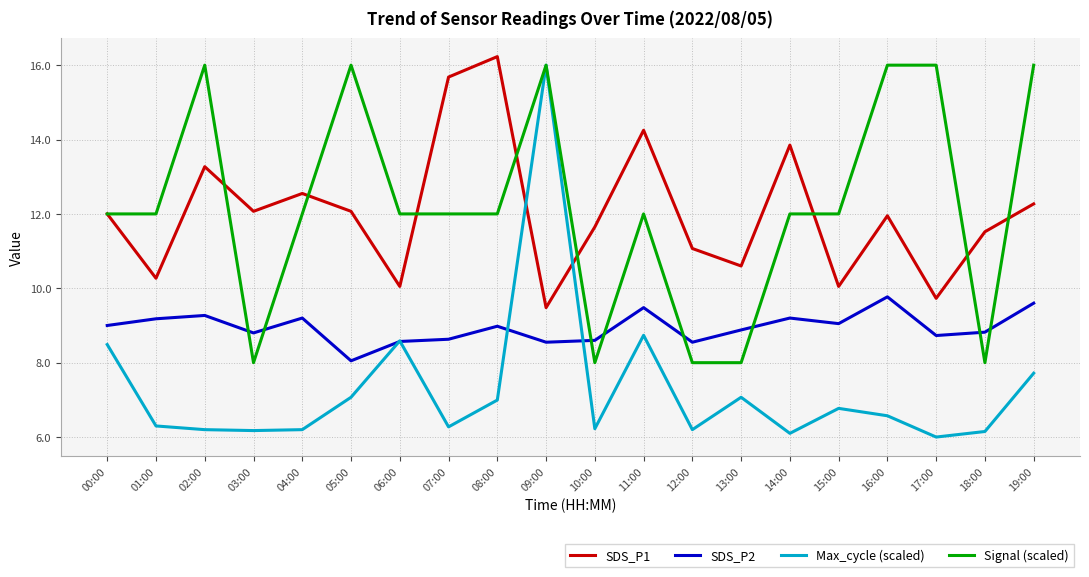

How many times do SDS_P1 and Max_cycle (scaled) cross each other?

2